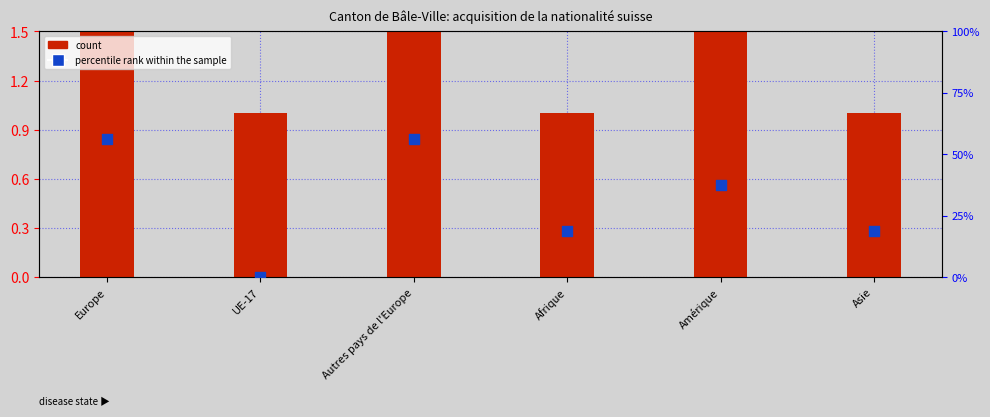

At how many categories does at least one series exceed 46?

2